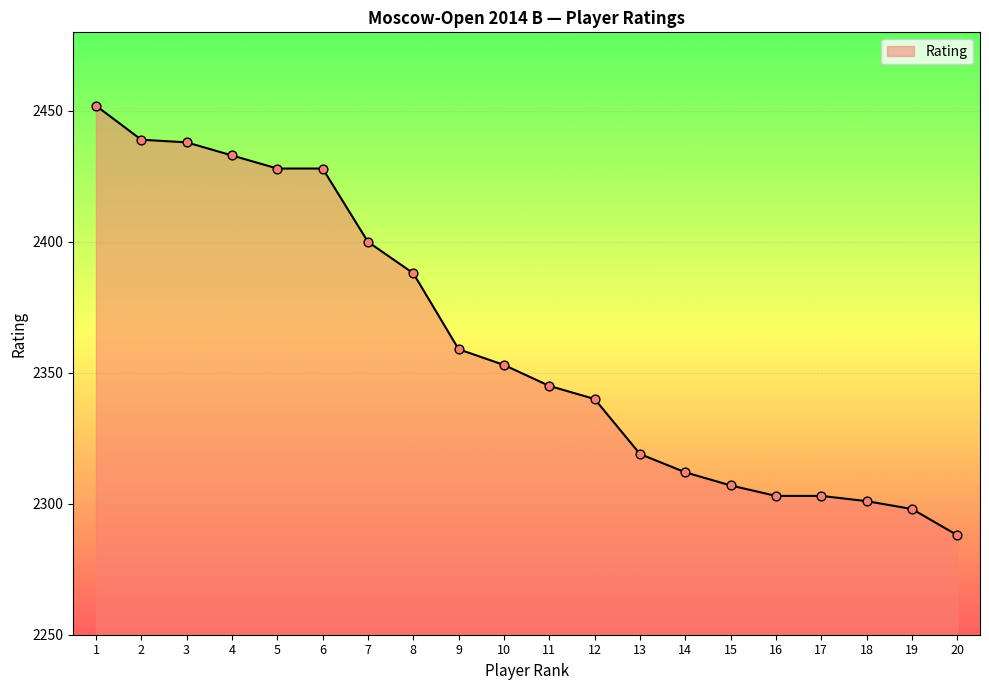

Between 2 and 13, which is larger?

2